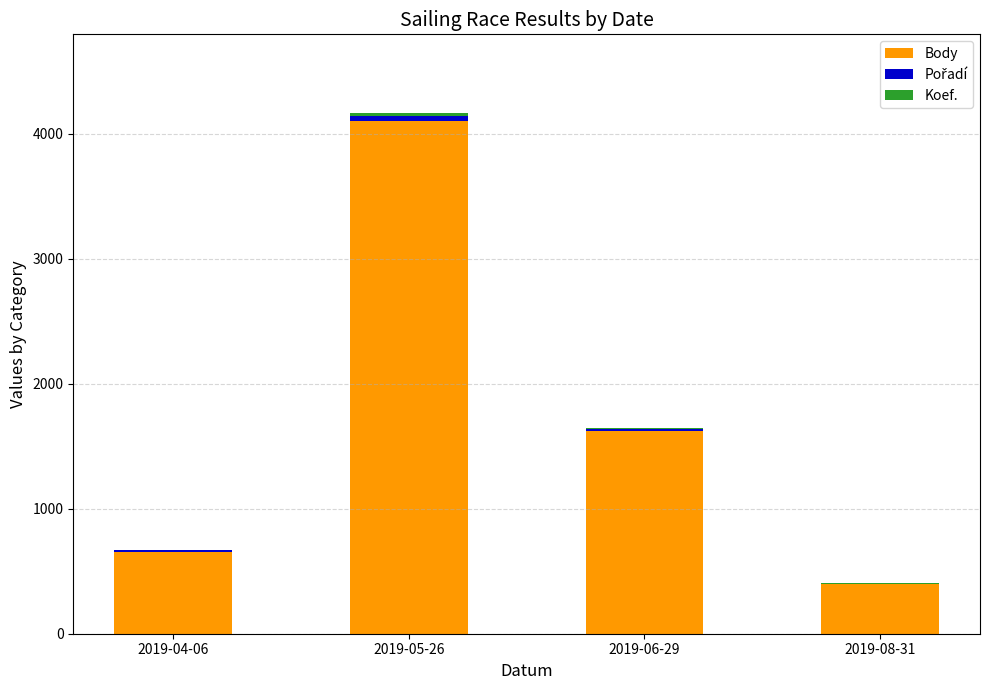

What is the sum of all Body values?

6773